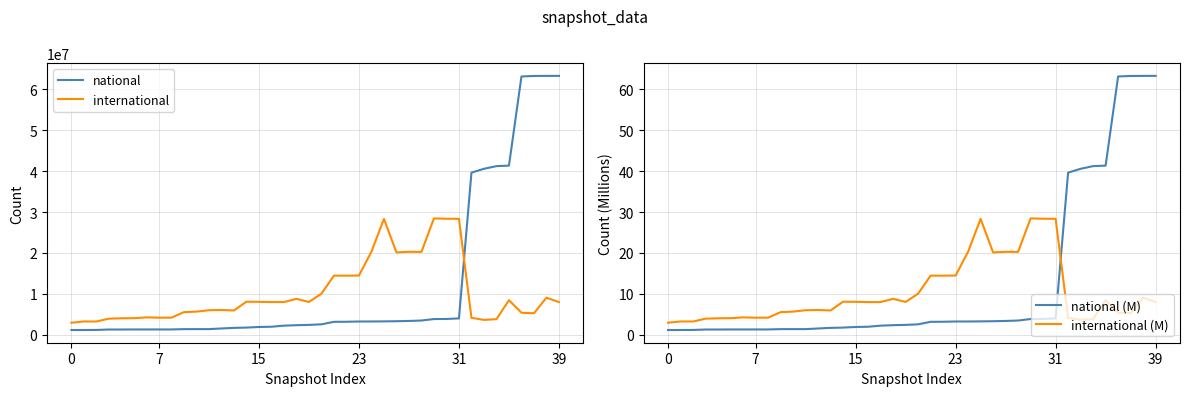

Which series has the largest total across all categories?

national